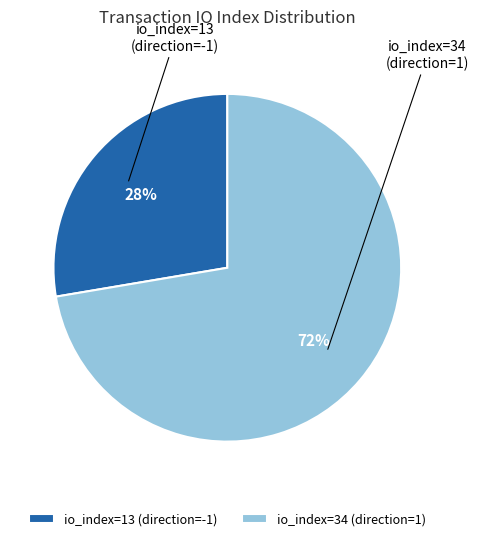

Which slice represents more than half of the pie?

io_index=34 (direction=1)